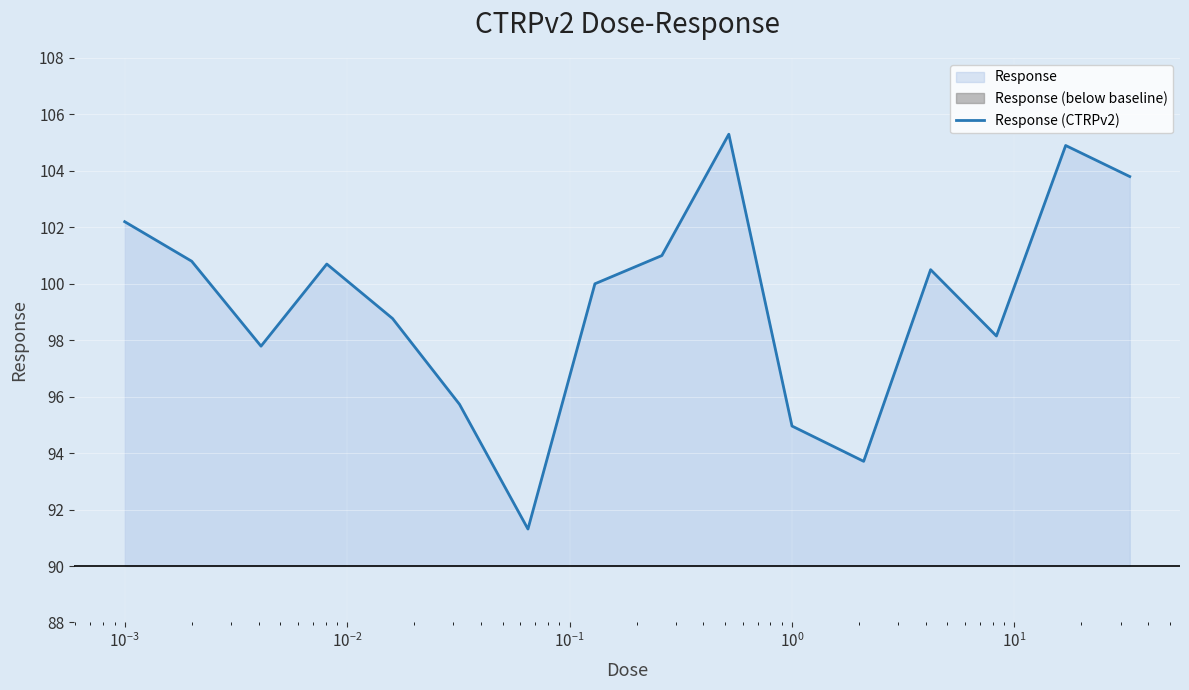

Reading right to left, list all the values displayed in this chart.

103.8	104.9	98.2	100.5	93.7	95.0	105.3	101.0	100.0	91.3	95.7	98.8	100.7	97.8	100.8	102.2